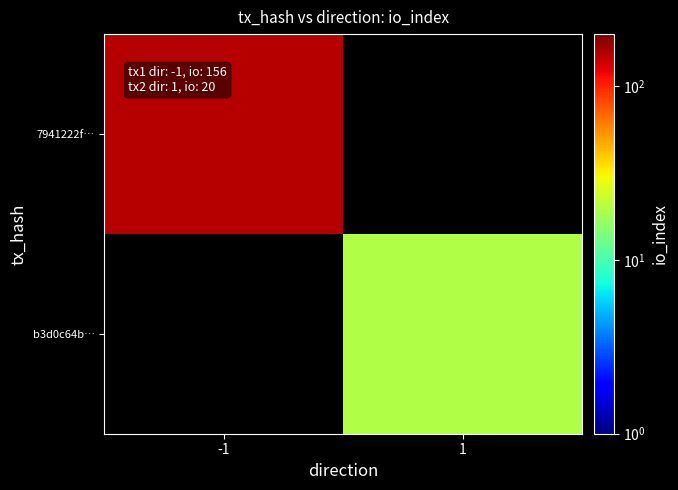

What is the minimum value shown in the chart?

20.0